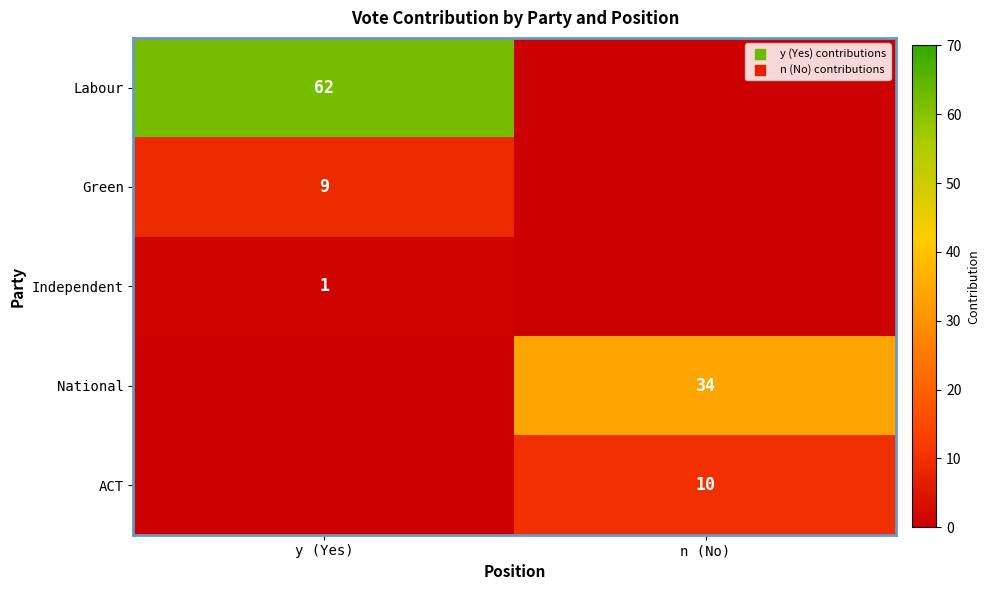

What is the spread (max minus min) of values at y (Yes)?

62